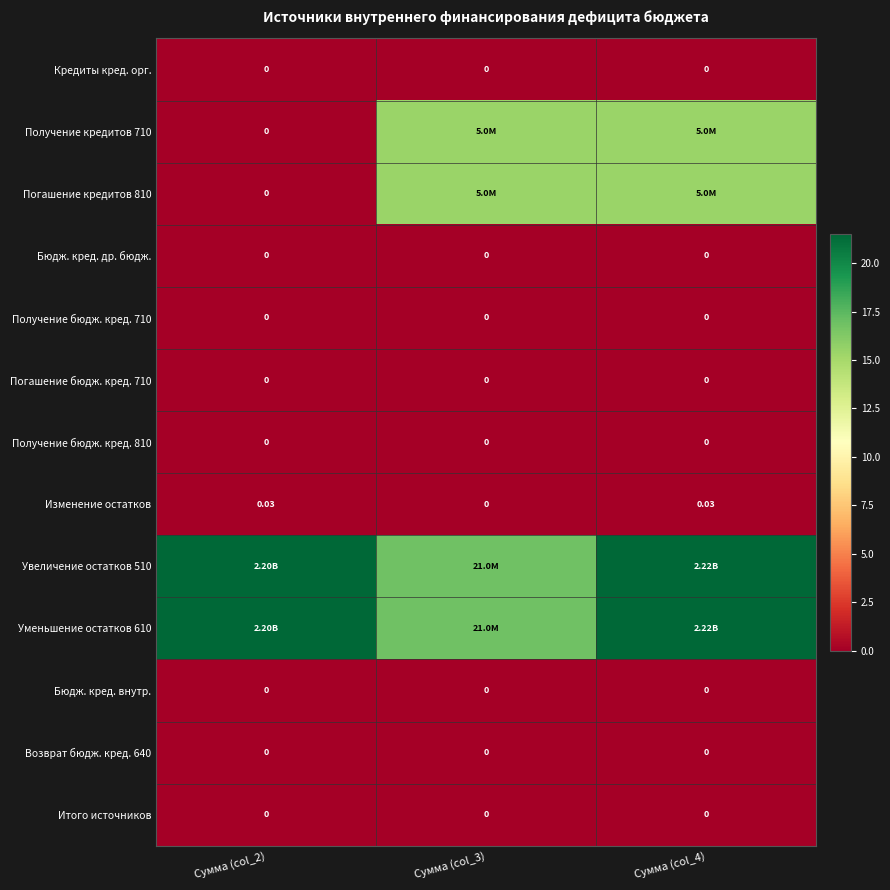

At Сумма (col_4), list the series in order from largest to smallest.

Уменьшение остатков 610, Увеличение остатков 510, Получение кредитов 710, Погашение кредитов 810, Изменение остатков, Кредиты кред. орг., Бюдж. кред. др. бюдж., Получение бюдж. кред. 710, Погашение бюдж. кред. 710, Получение бюдж. кред. 810, Бюдж. кред. внутр., Возврат бюдж. кред. 640, Итого источников